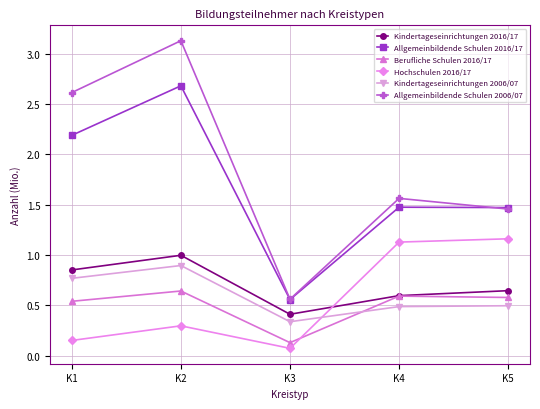

What is the lowest value of the Hochschulen 2016/17 series?

0.1